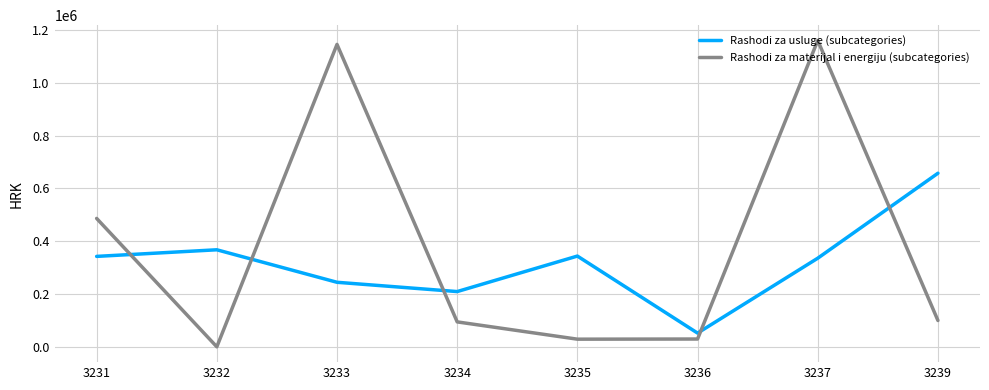

At how many categories does at least one series exceed 606216?

3